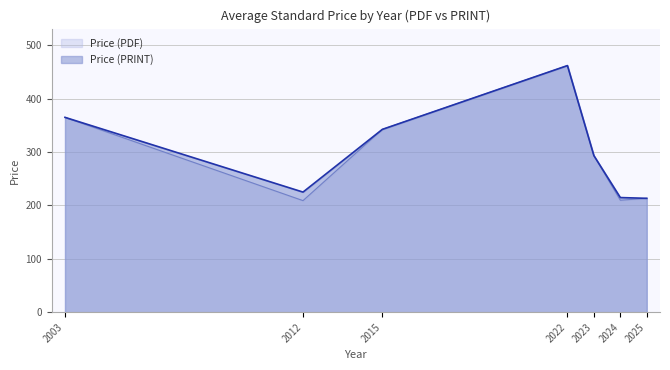

Is it true that Price (PRINT) equals 462.0 at 2022?

True